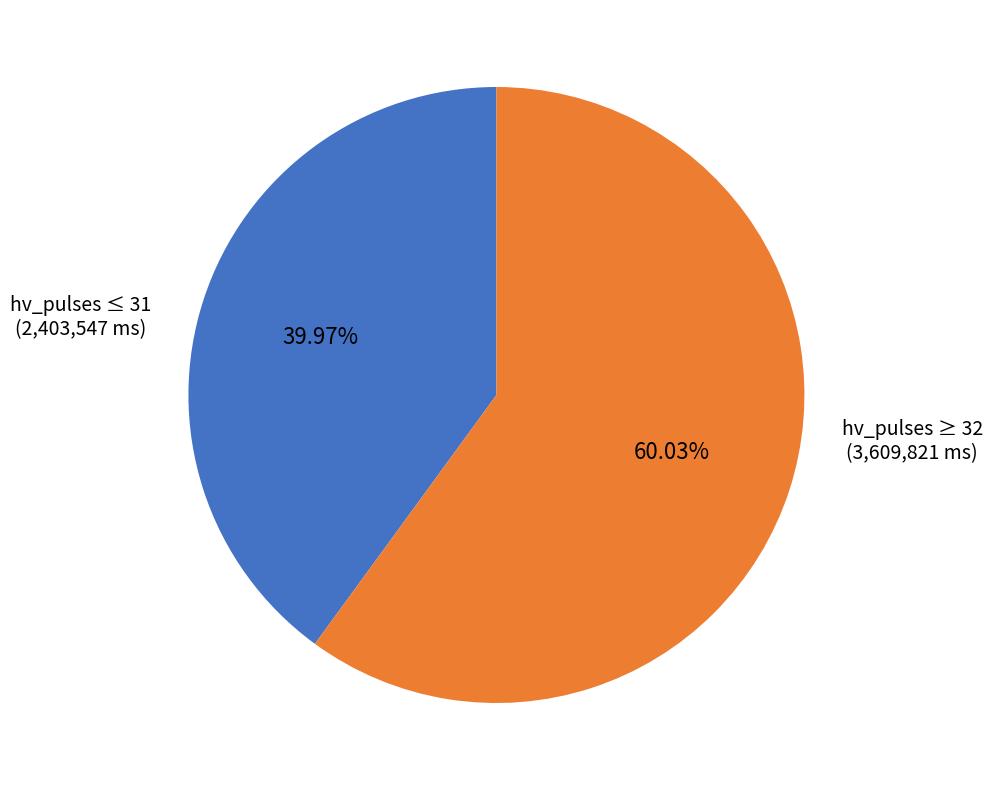

Which slice represents more than half of the pie?

hv_pulses ≥ 32